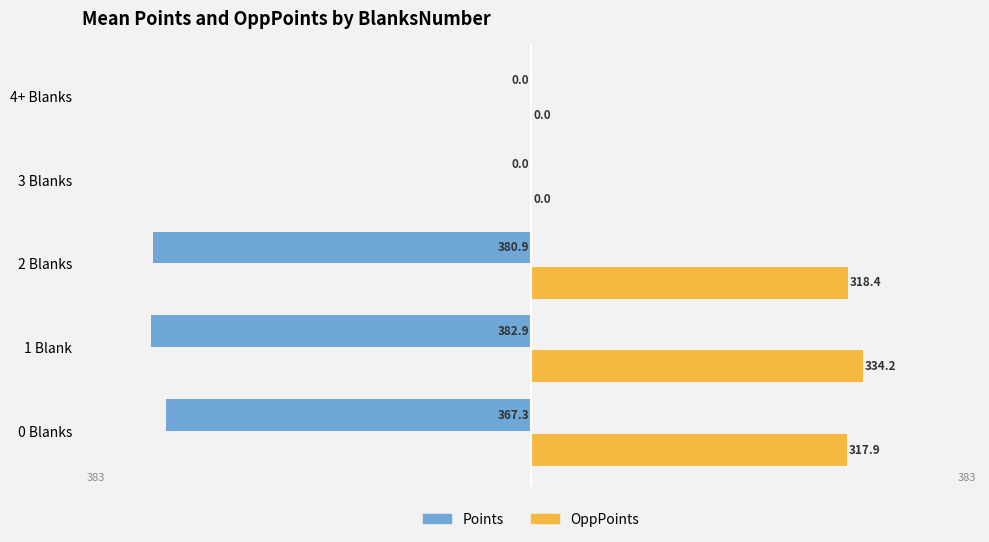

Which series has the largest total across all categories?

OppPoints